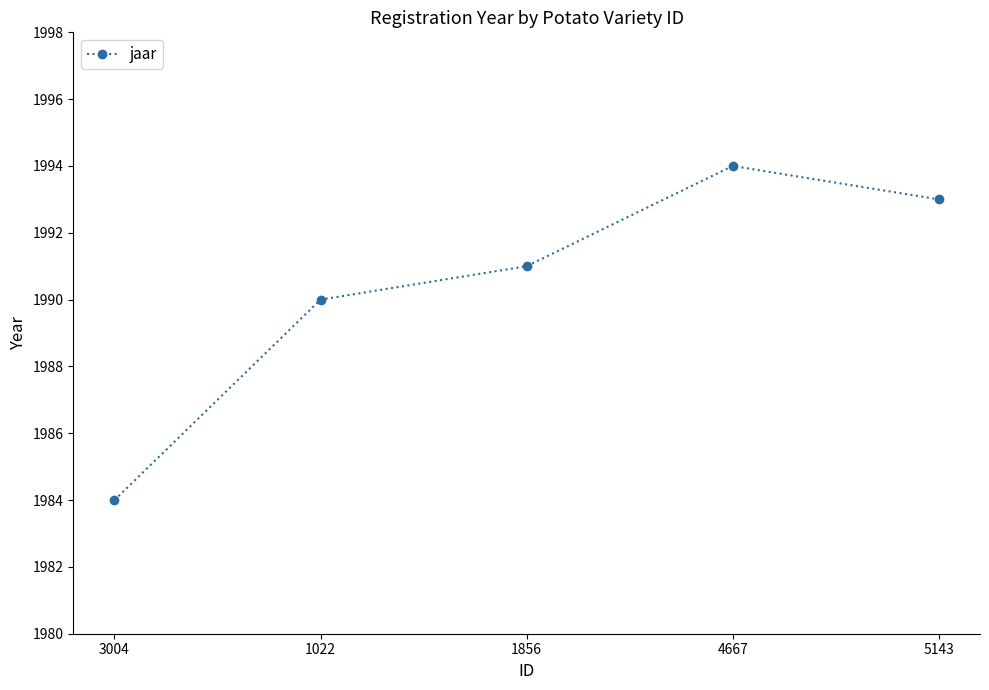

True or false: the data has more than 0 interior local peaks.

True